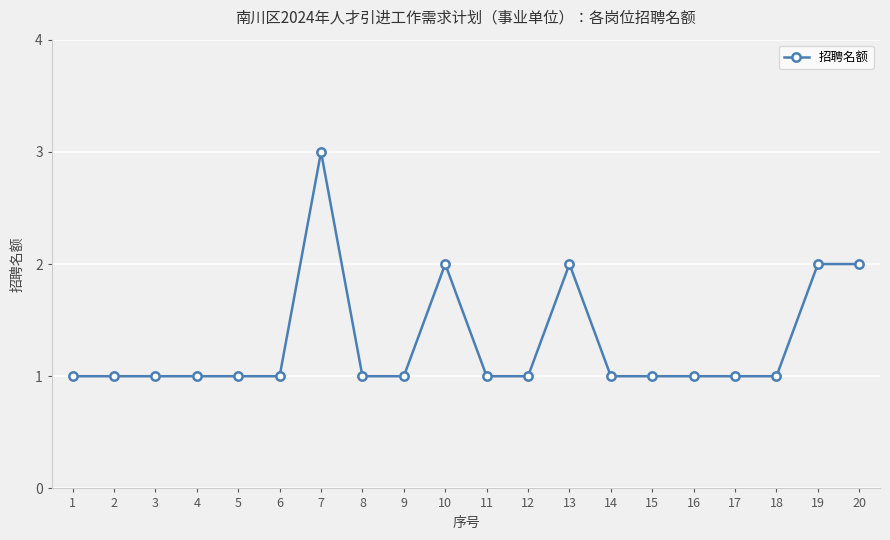

True or false: the data shows 2 at 20.

True